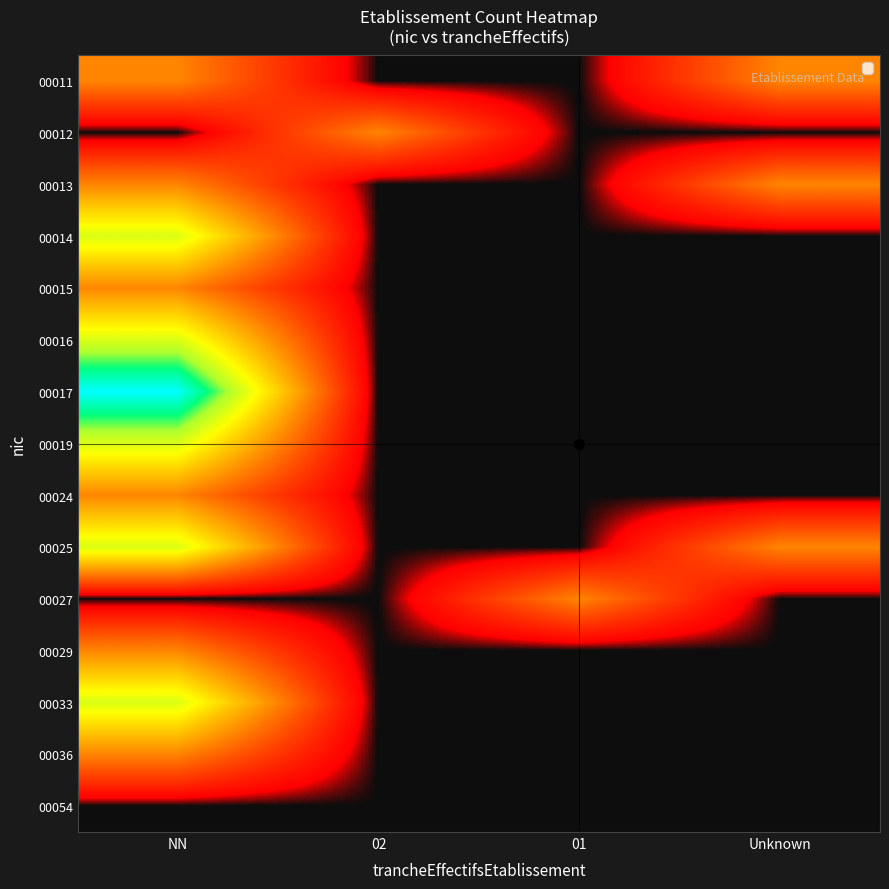

Which category has the lowest value across all series?

02